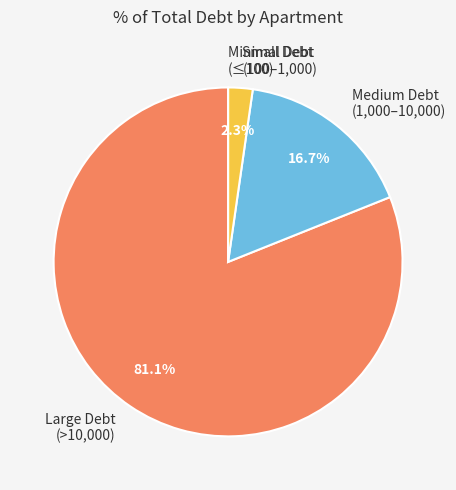

What is the largest slice in the pie chart?

Large Debt (>10,000)